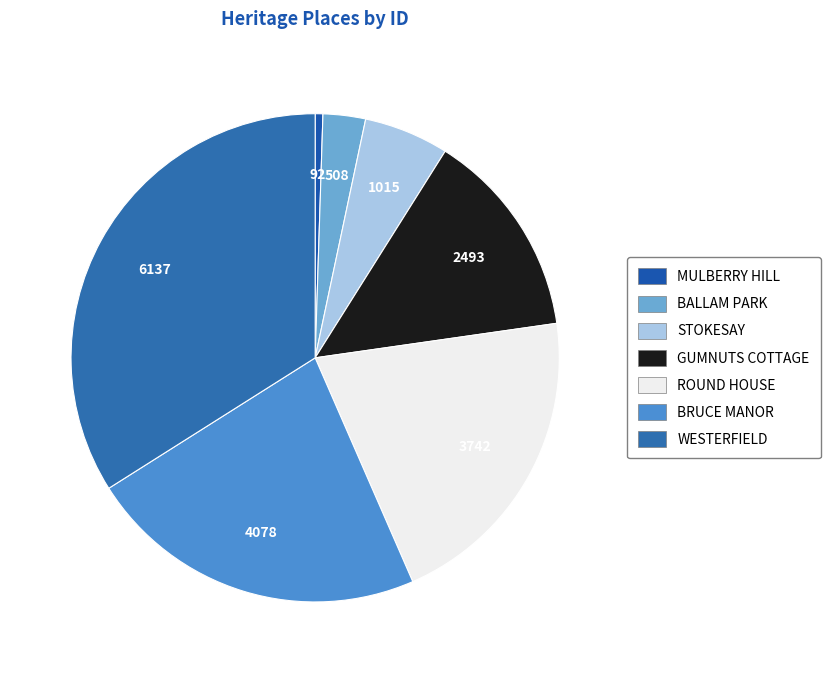

How many segments does this pie chart have?

7